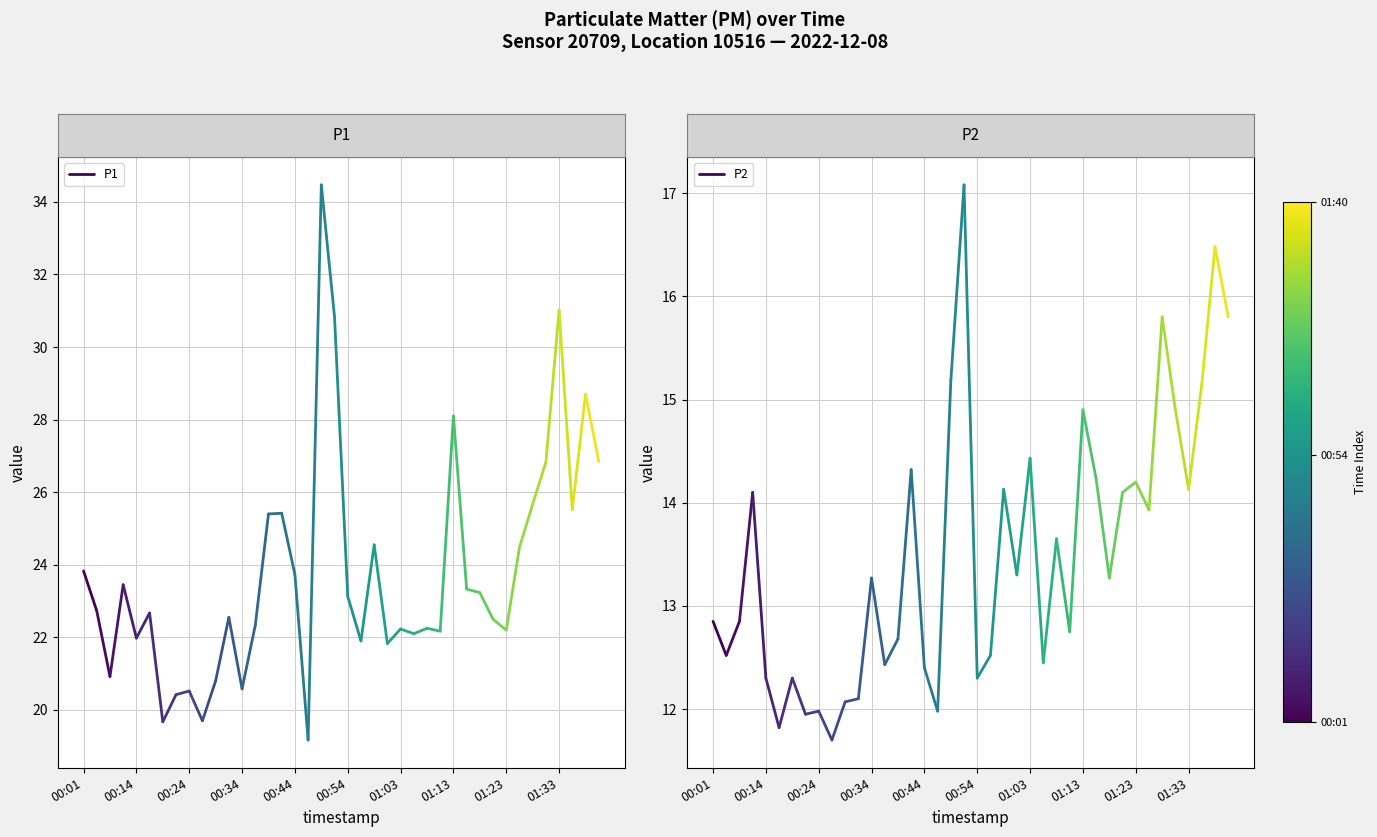

Is this an area chart (filled region under the line)?

No